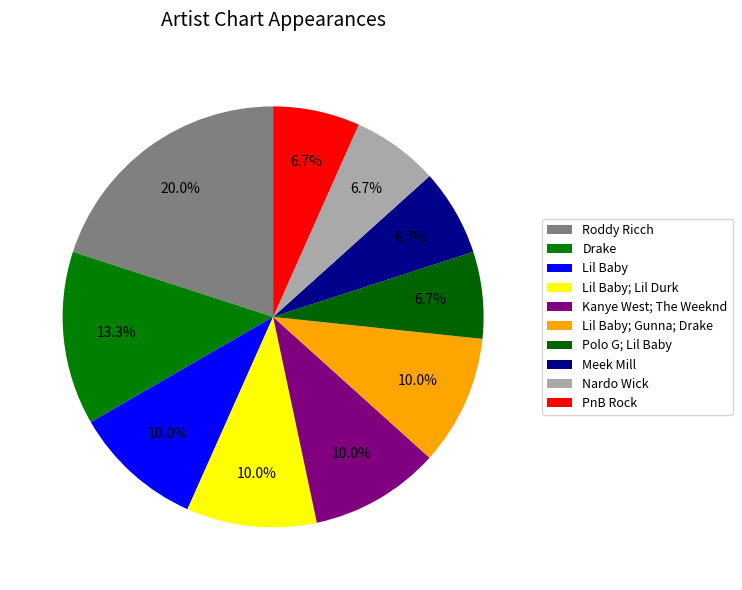

To the nearest percent, what is the combined percentage of Lil Baby and Lil Baby; Lil Durk?

20%